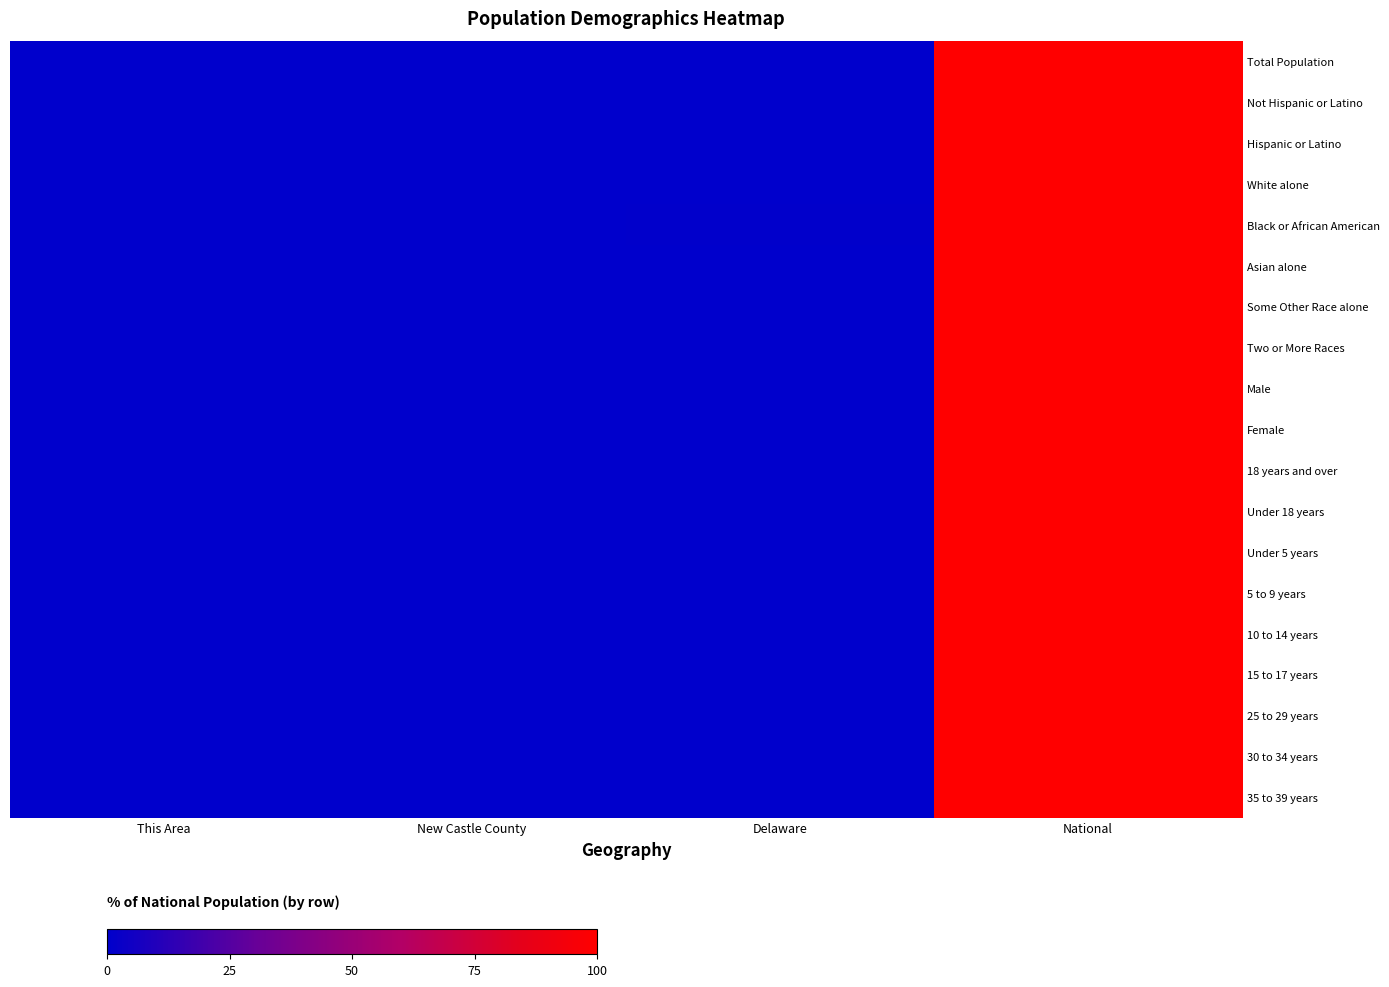

What is the total value across all series at New Castle County?

3.2